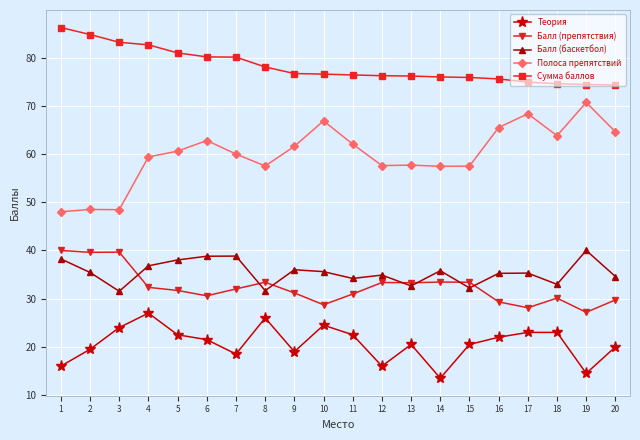

True or false: Балл (баскетбол) and Теория cross at least once.

False